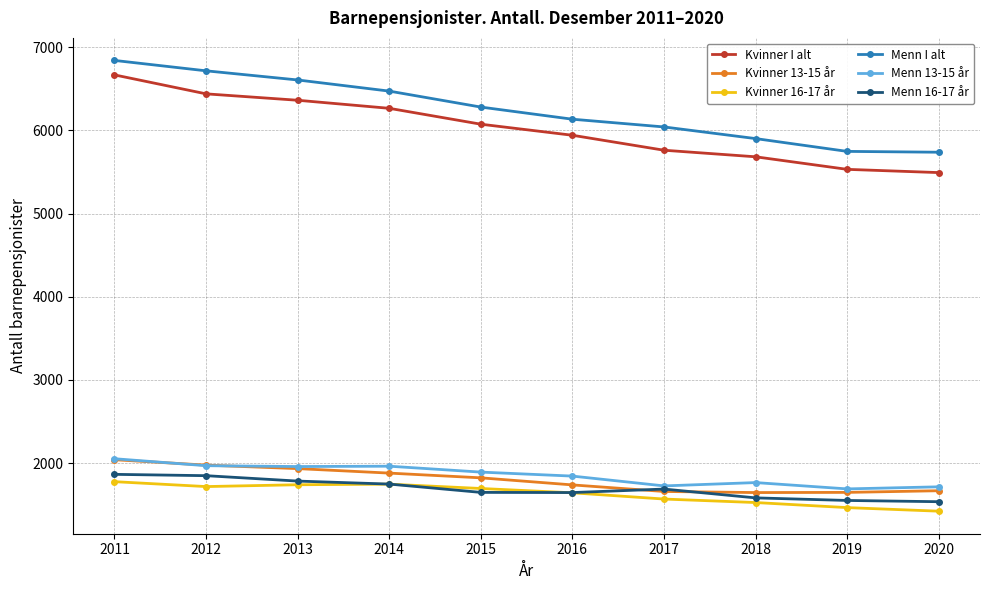

True or false: Menn 16-17 år has a value of 2477 at 2014.

False